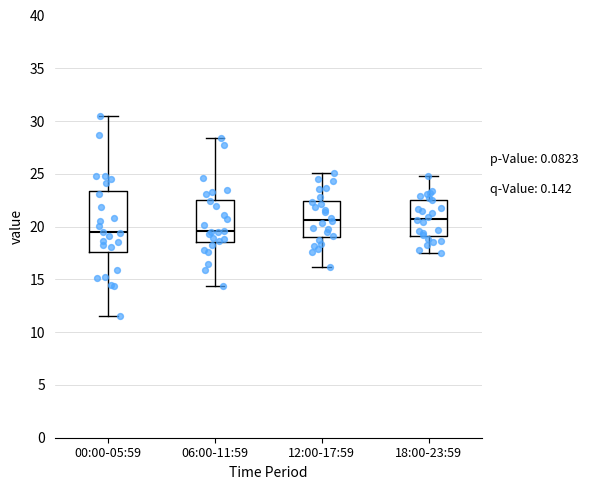

Comparing the boxes themselves (not the whiskers), which one is the tallest?

00:00-05:59